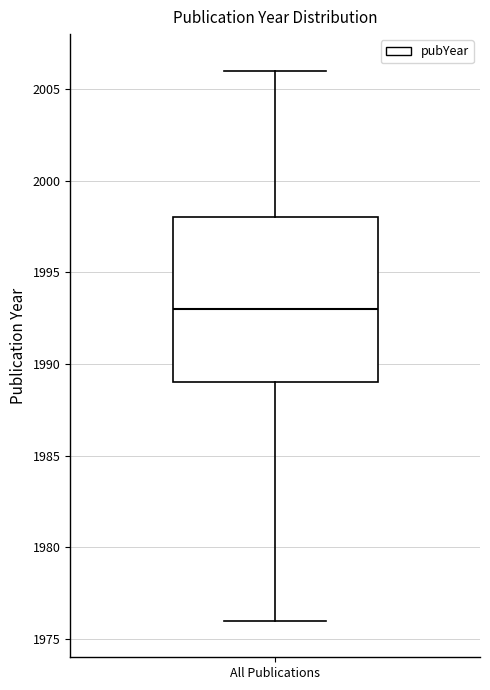

Transcribe this box plot: give where the median line is, the range the box spans, and where the two whiskers end, as read against the y-axis. The values are not printed on the chart, so give them approximately, as read against the axis.

median 1993, box 1989 to 1998, whiskers 1976 to 2006